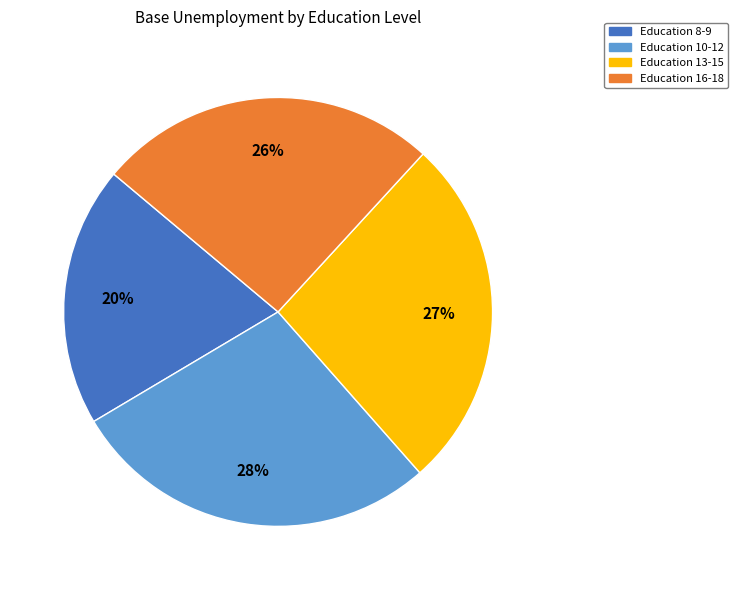

Is the sum of Education 16-18 and Education 8-9 greater than half?

No